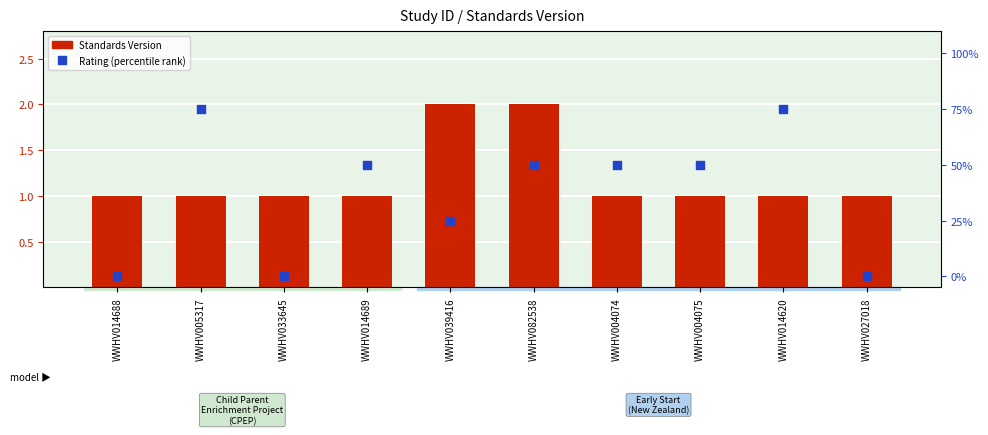

Which series has the largest Y range (max minus min)?

Rating (percentile)